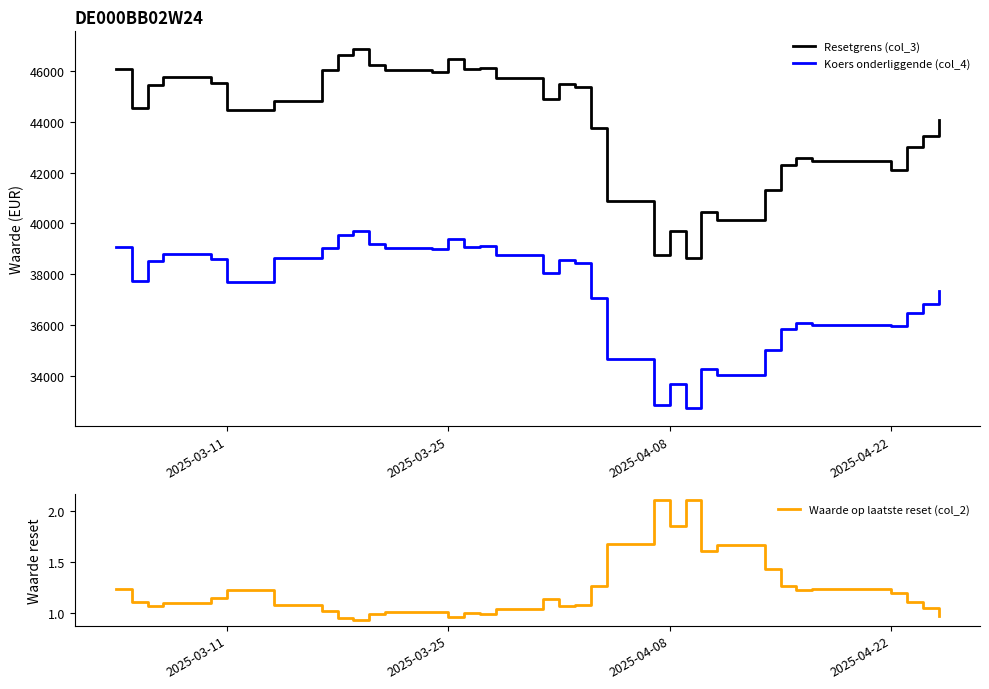

What is the maximum value for Koers onderliggende (col_4)?

39712.7